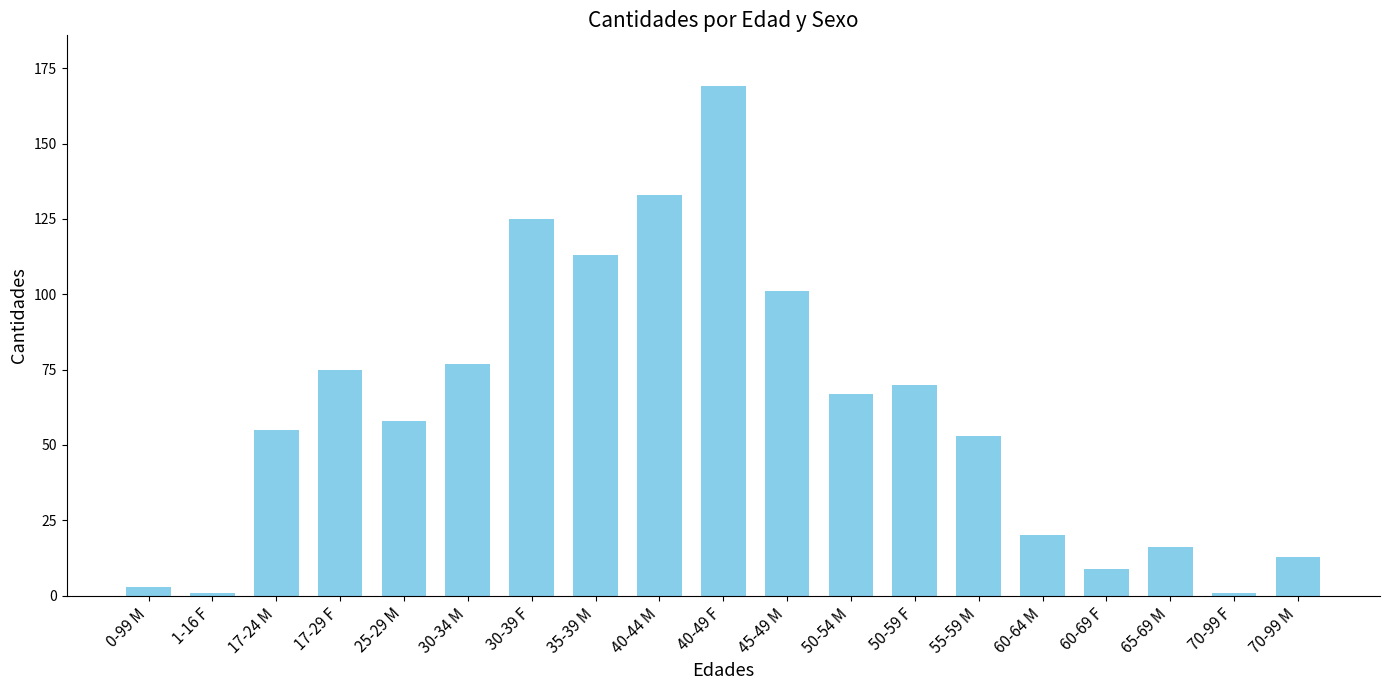

What position from the left is 70-99 F?

18